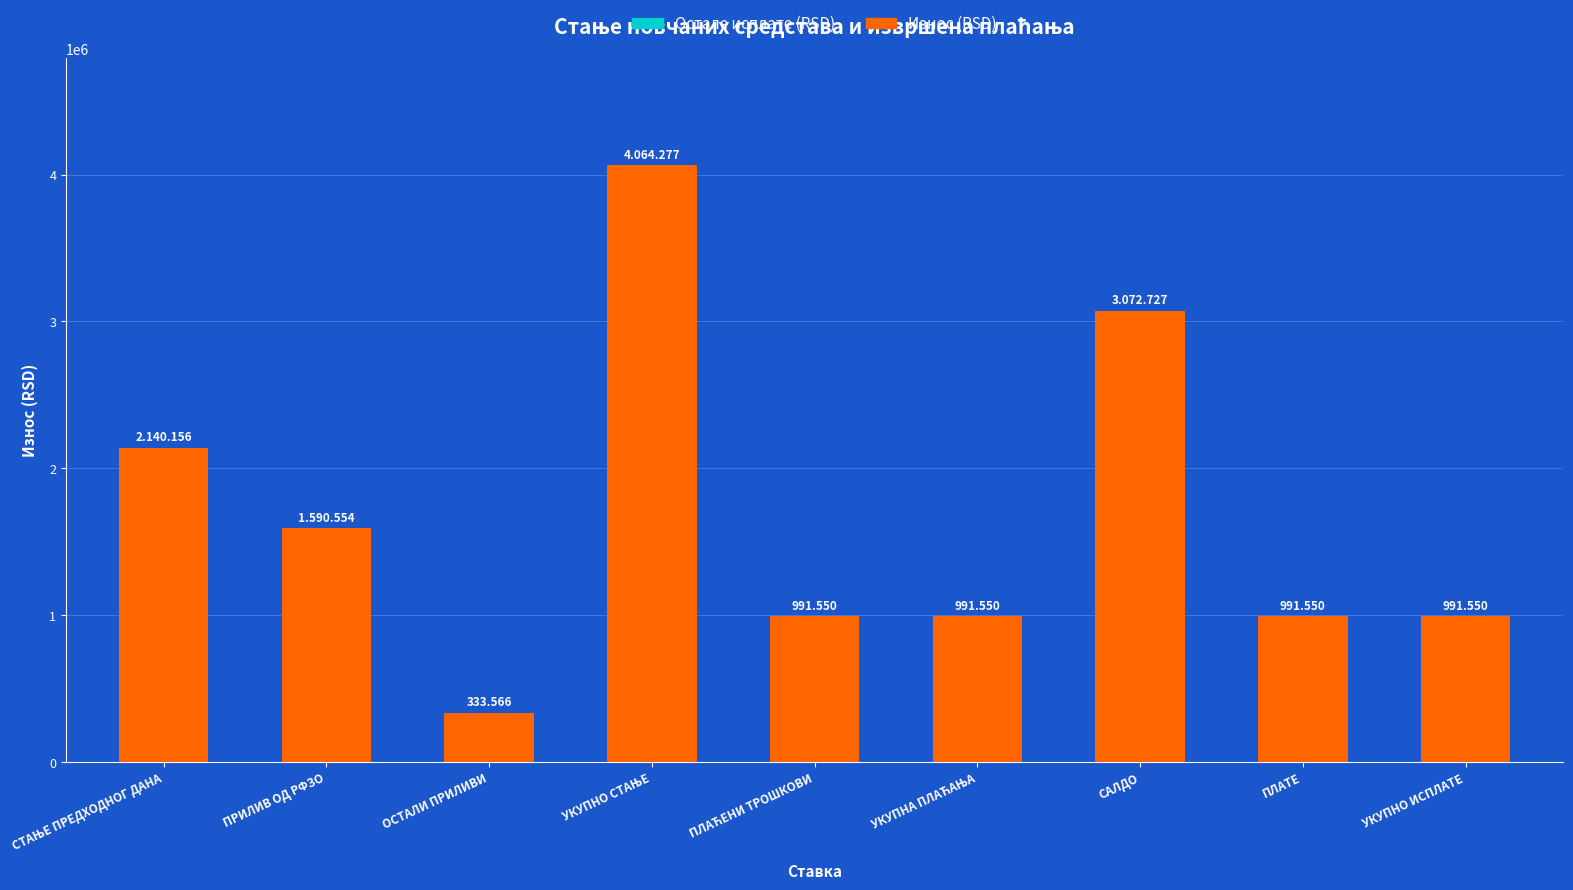

Reading left to right, extract all data points from this chart.

Остале исплате (RSD): 0.0	0.0	0.0	0.0	0.0	0.0	0.0	0.0	0.0
Износ (RSD): 2140156.3	1590554.4	333566.0	4064276.7	991550.0	991550.0	3072726.7	991550.0	991550.0